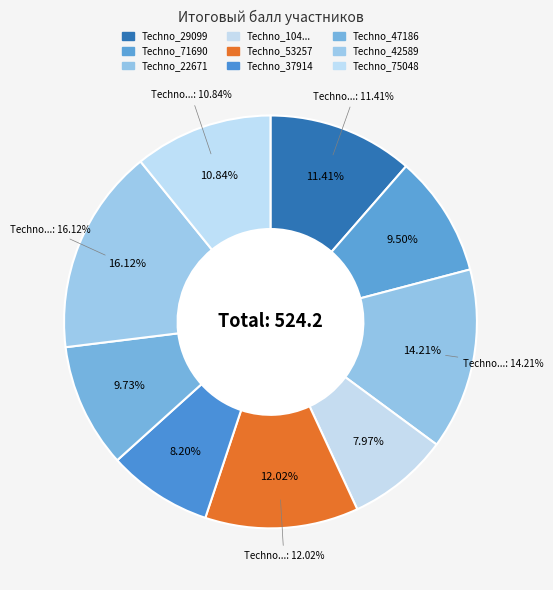

Combined, what portion of the pie is Techno_104549 and Techno_75048?

18.8%